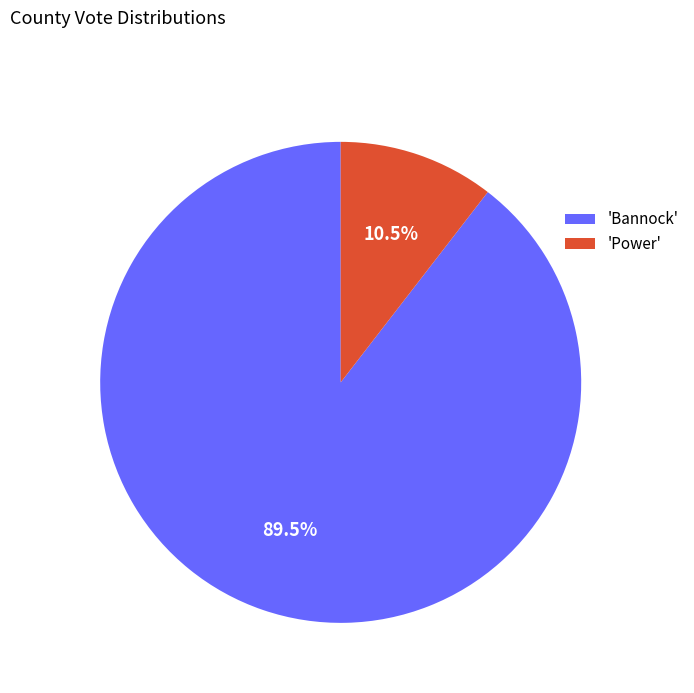

Is there any slice that represents more than half of the pie?

Yes